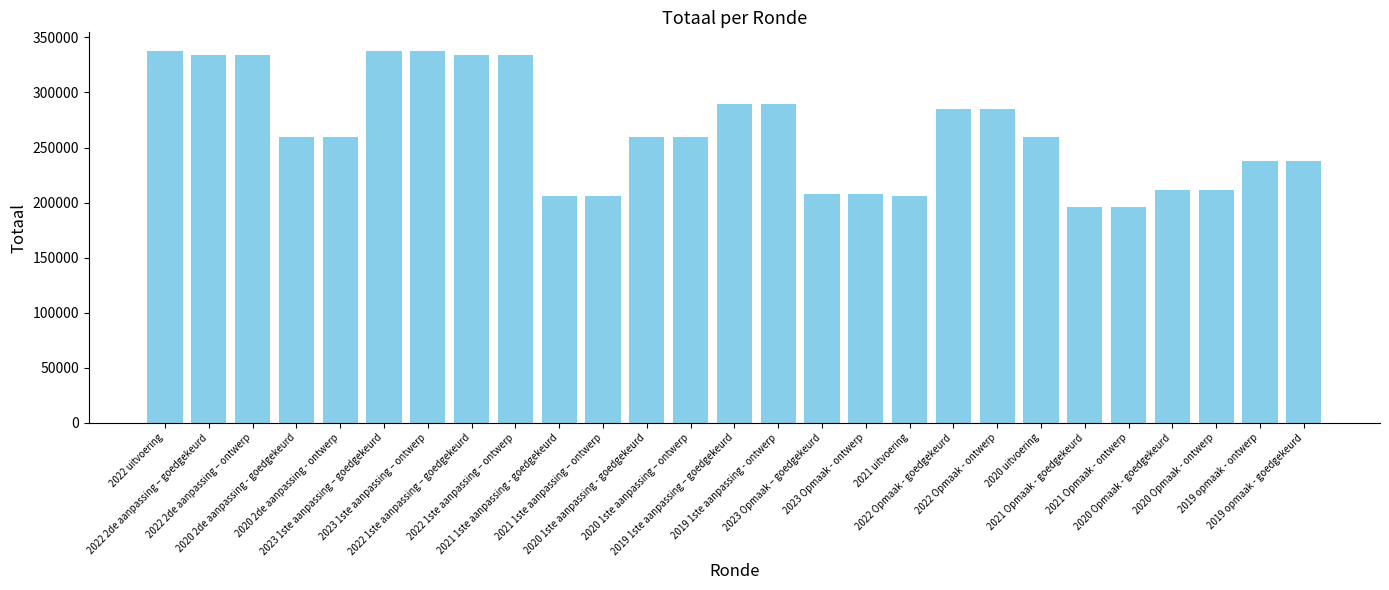

Are the bars horizontal?

No